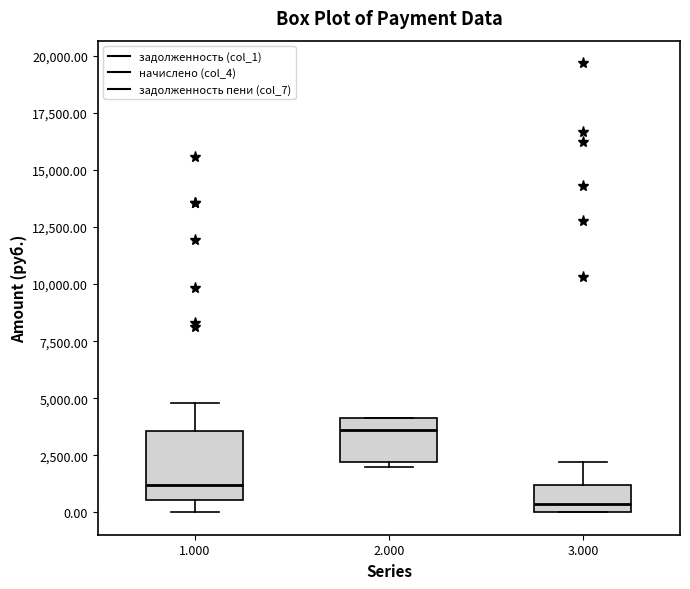

Reading left to right, read every box against the y-axis: the position of its median line, the range the box covers, and the ends of its whiskers. The values are not printed on the chart, so give them approximately, as read against the axis.

1.000: median 1000, box 500 to 3500, whiskers 0 to 5000
2.000: median 3500, box 2000 to 4000, whiskers 2000 (just below the box's lower edge) to 4000
3.000: median 500, box 0 to 1000, whiskers 0 to 2000